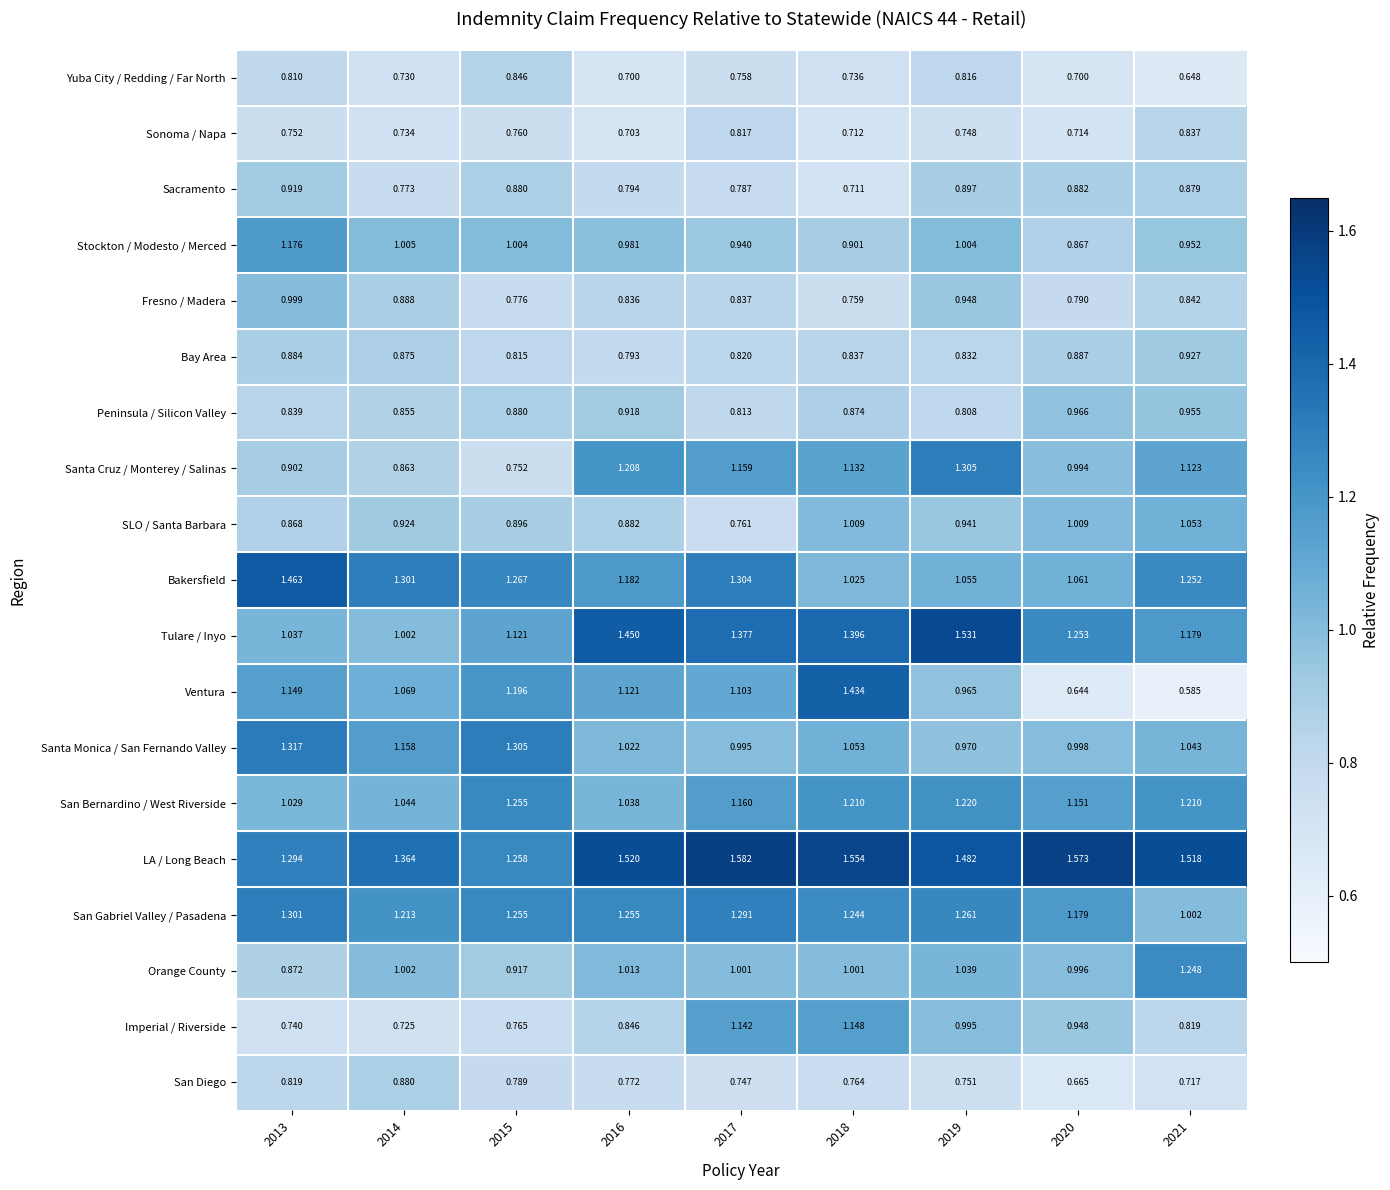

Which series has the largest range (max minus min)?

Ventura